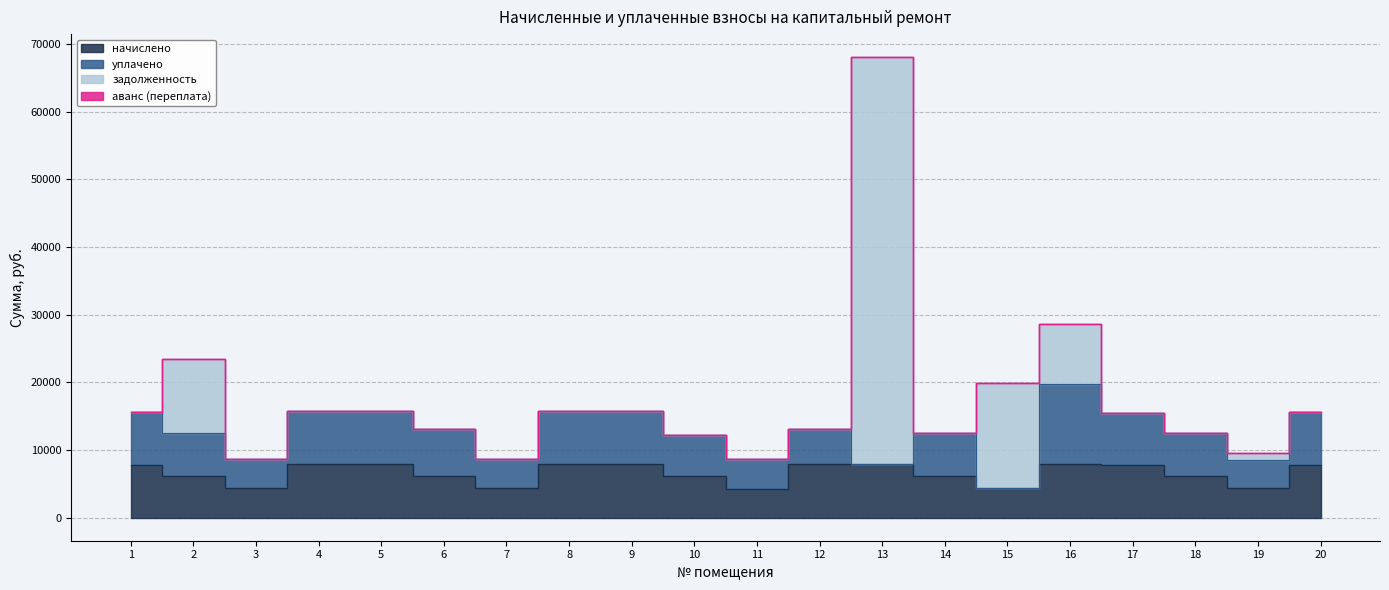

What is the highest value of the задолженность series?

60196.6